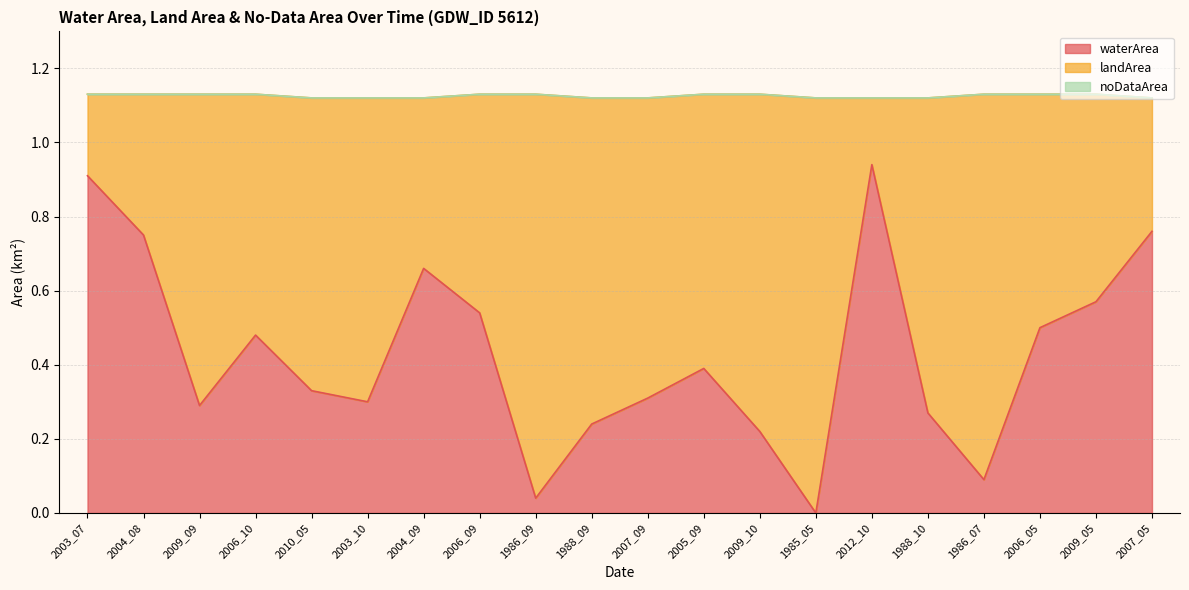

Does the chart display data point markers on the line(s)?

No